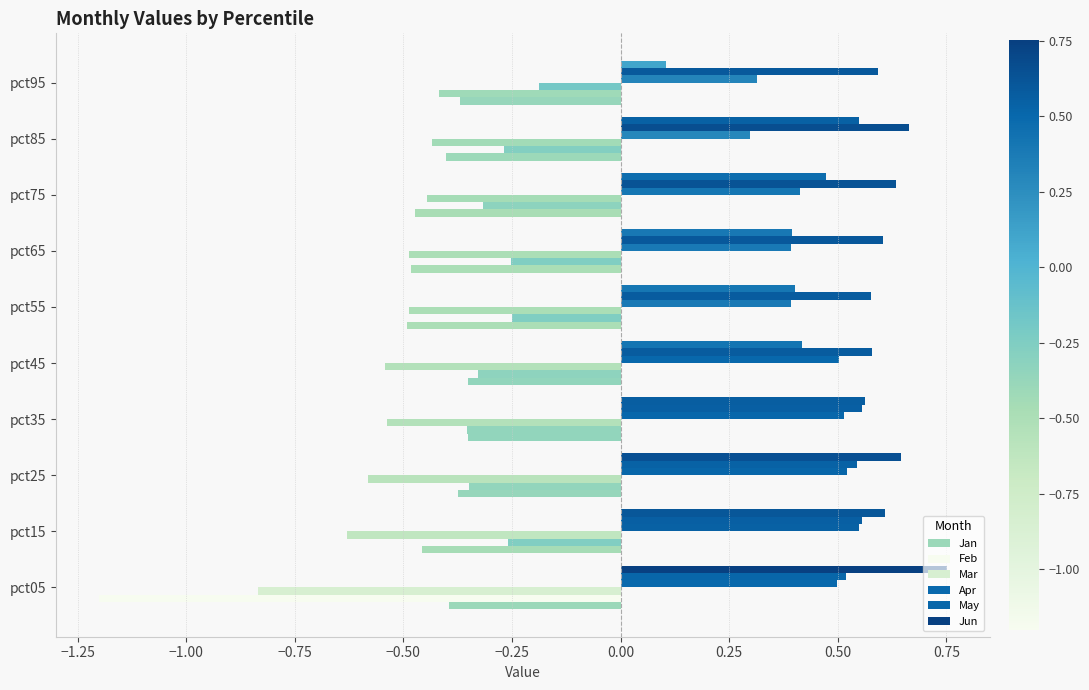

Which series has the widest spread of values?

Feb